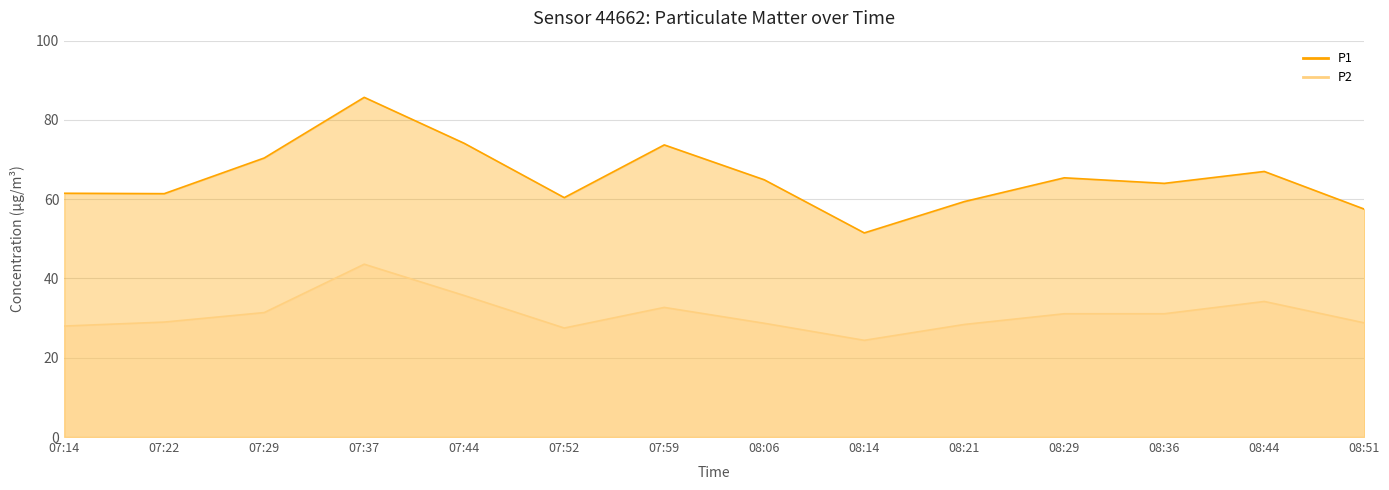

What is the sum of the P1 values at 07:37 and 08:44?

152.7